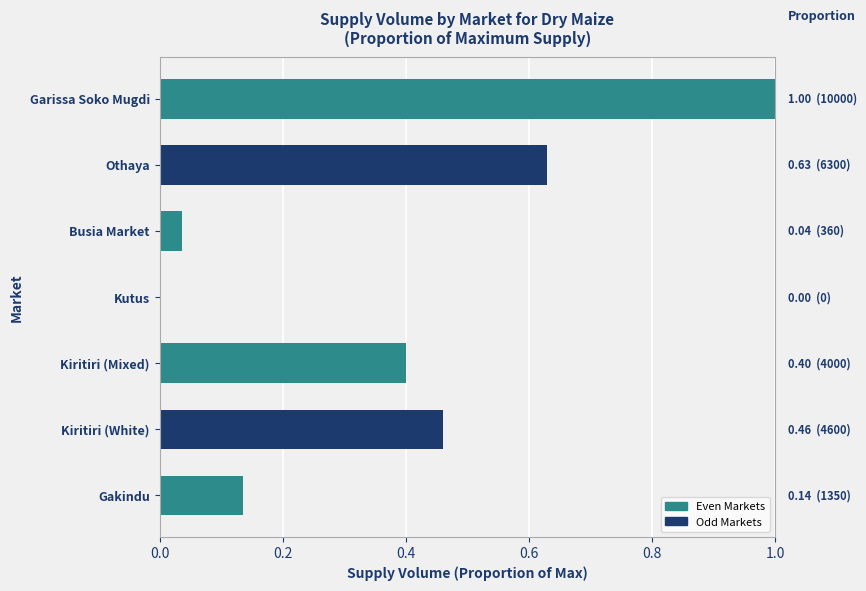

What is the sum of all values?

2.7